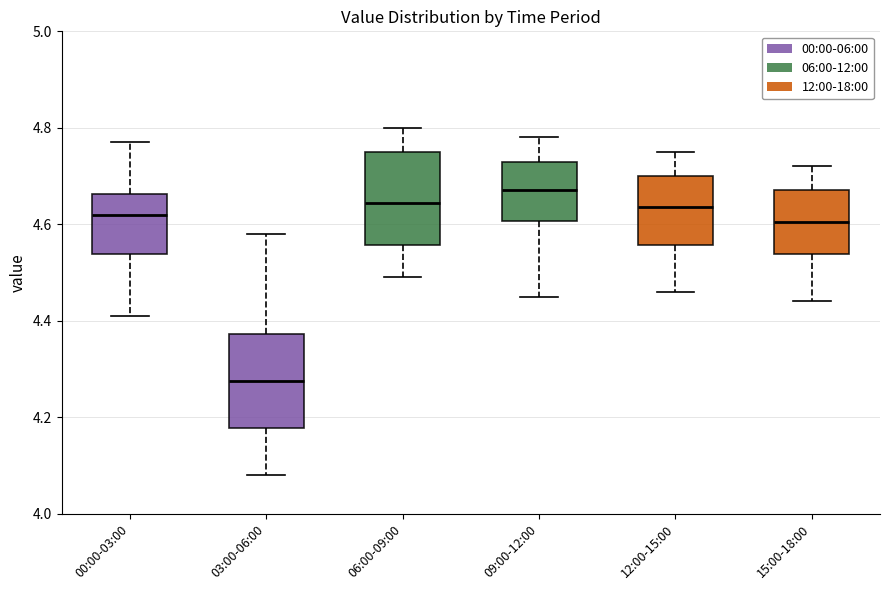

Reading left to right, read every box against the y-axis: the position of its median line, the range the box covers, and the ends of its whiskers. The values are not printed on the chart, so give them approximately, as read against the axis.

00:00-03:00: median 4.62, box 4.54 to 4.66, whiskers 4.42 to 4.78
03:00-06:00: median 4.28, box 4.18 to 4.38, whiskers 4.08 to 4.58
06:00-09:00: median 4.64, box 4.56 to 4.76, whiskers 4.50 to 4.80
09:00-12:00: median 4.68, box 4.60 to 4.74, whiskers 4.46 to 4.78
12:00-15:00: median 4.64, box 4.56 to 4.70, whiskers 4.46 to 4.76
15:00-18:00: median 4.60, box 4.54 to 4.68, whiskers 4.44 to 4.72